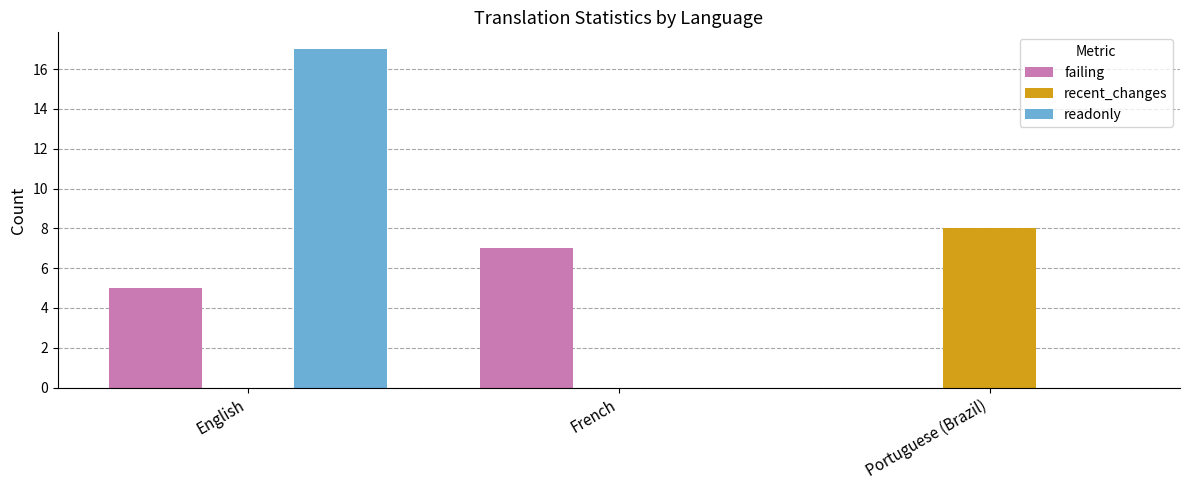

What is the average value of the failing series?

4